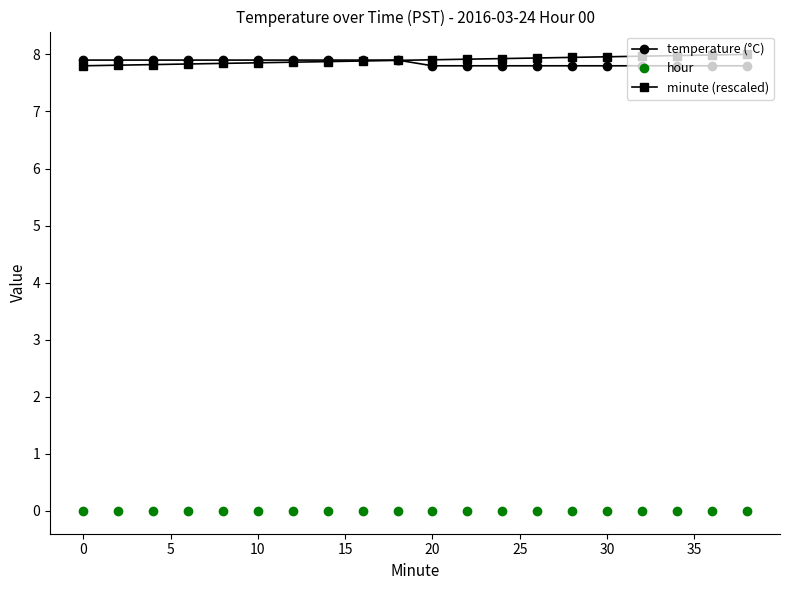

Rank the series by their maximum value, from highest to lowest.

minute (rescaled), temperature (°C), hour